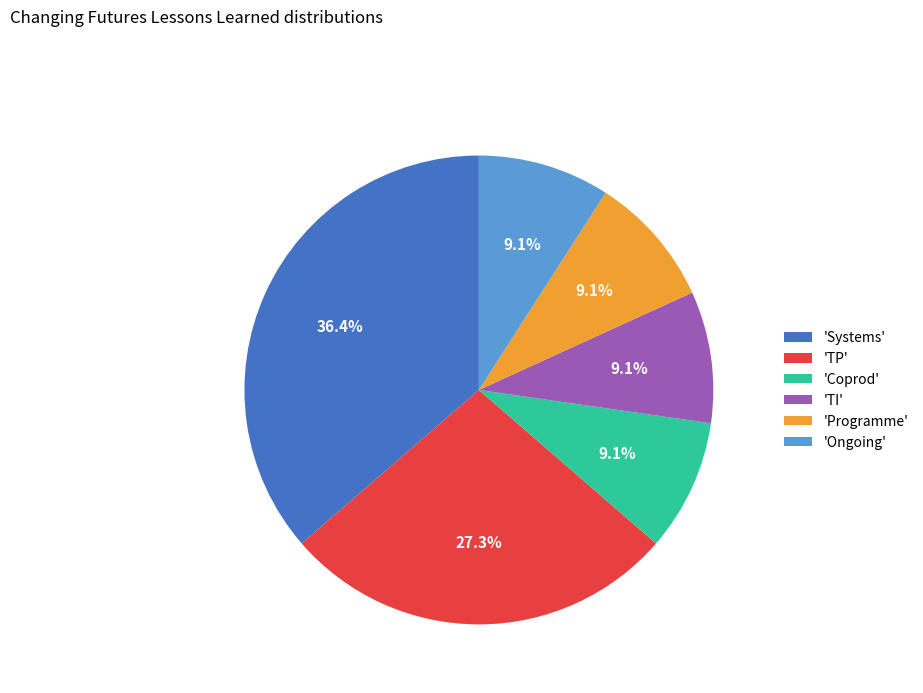

What percentage is NOT represented by 'Coprod'?

90.9%